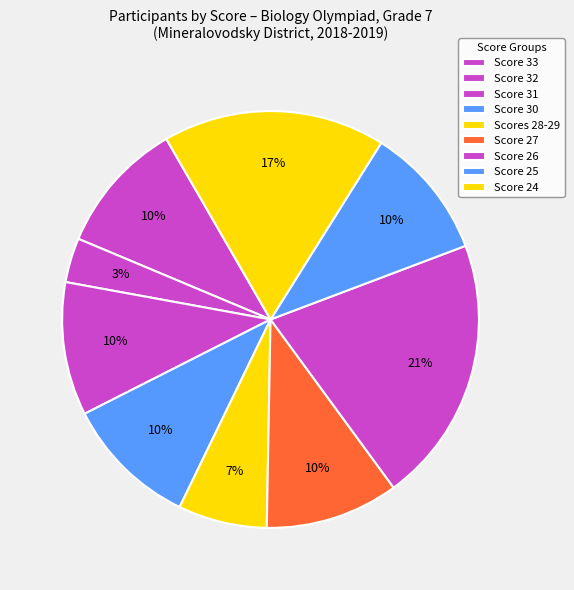

How many segments does this pie chart have?

9